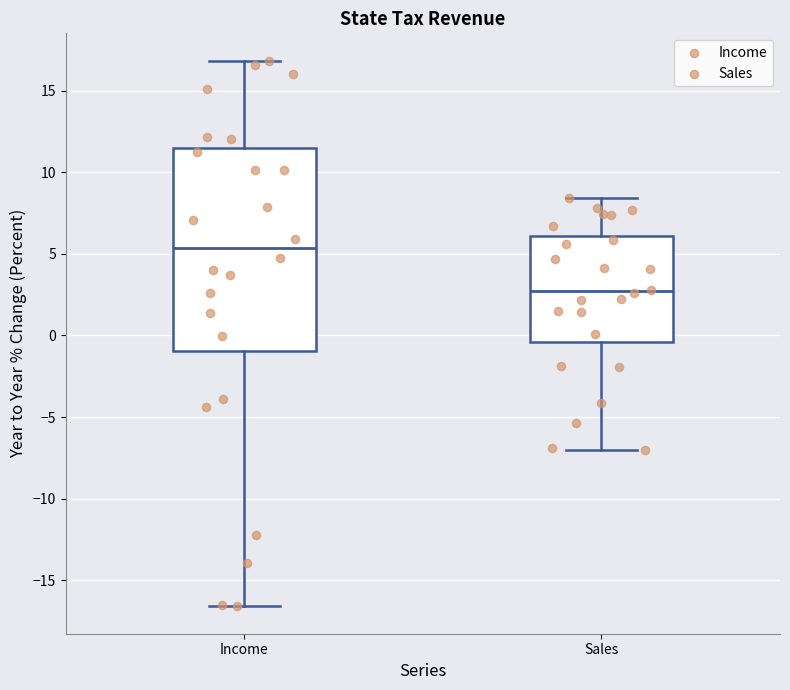

Reading left to right, read every box against the y-axis: the position of its median line, the range the box covers, and the ends of its whiskers. The values are not printed on the chart, so give them approximately, as read against the axis.

Income: median 5.5, box -1.0 to 11.5, whiskers -16.5 to 17.0
Sales: median 2.5, box -0.5 to 6.0, whiskers -7.0 to 8.5